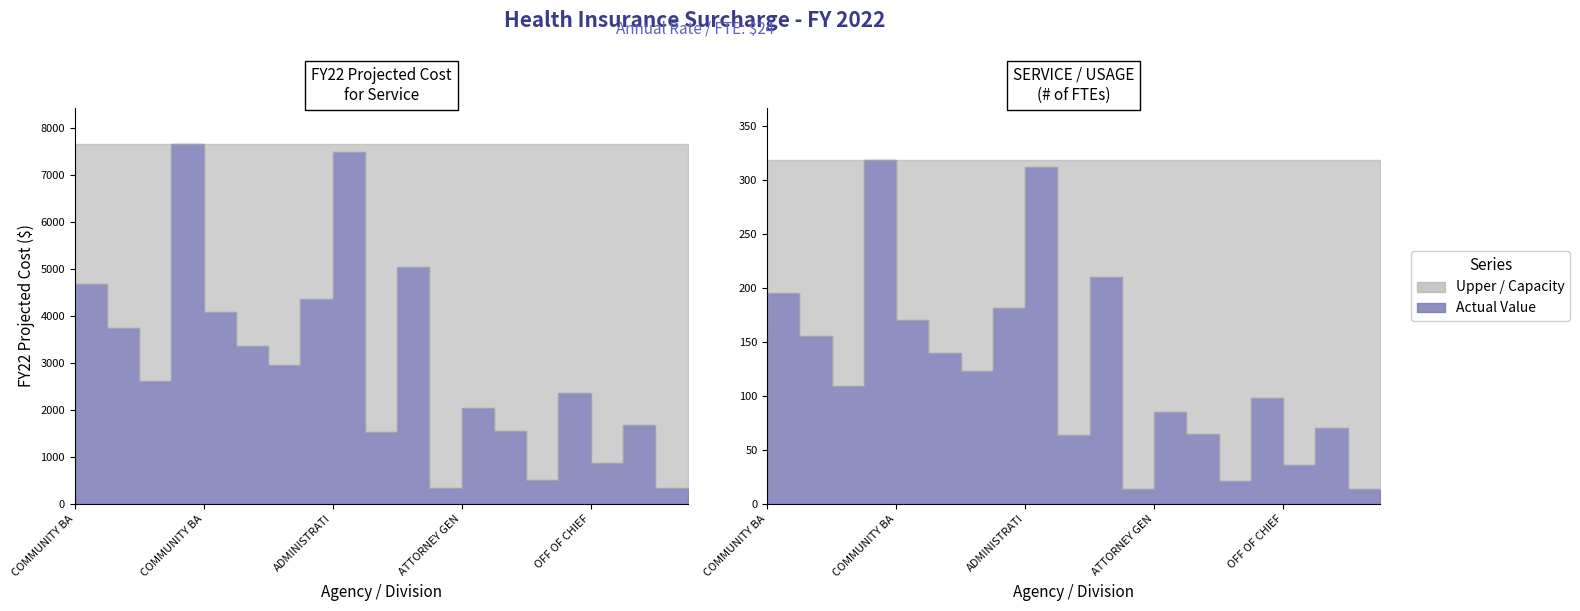

At which category does SERVICE / USAGE (x24) reach its first local peak?

COMMUNITY BASED CORRECTIONS--2